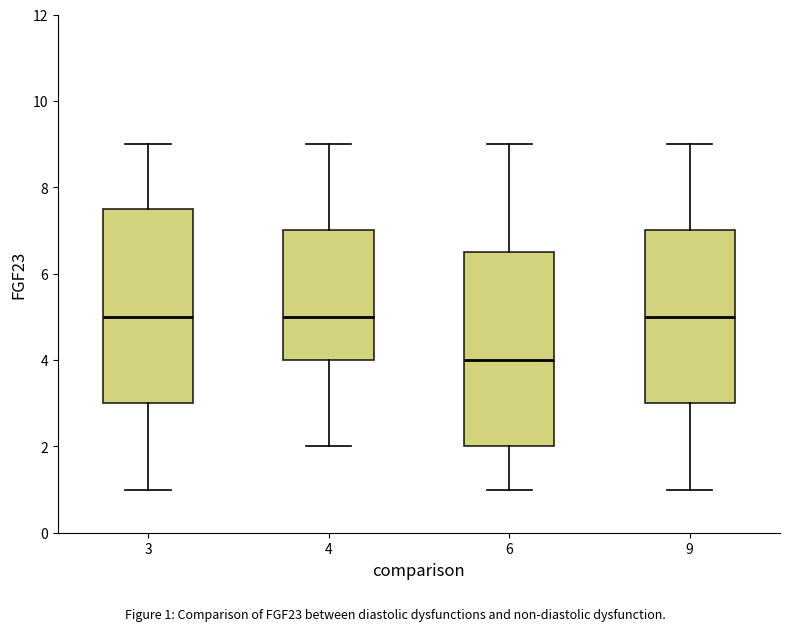

Reading left to right, read every box against the y-axis: the position of its median line, the range the box covers, and the ends of its whiskers. The values are not printed on the chart, so give them approximately, as read against the axis.

3: median 5.0, box 3.0 to 7.6, whiskers 1.0 to 9.0
4: median 5.0, box 4.0 to 7.0, whiskers 2.0 to 9.0
6: median 4.0, box 2.0 to 6.6, whiskers 1.0 to 9.0
9: median 5.0, box 3.0 to 7.0, whiskers 1.0 to 9.0